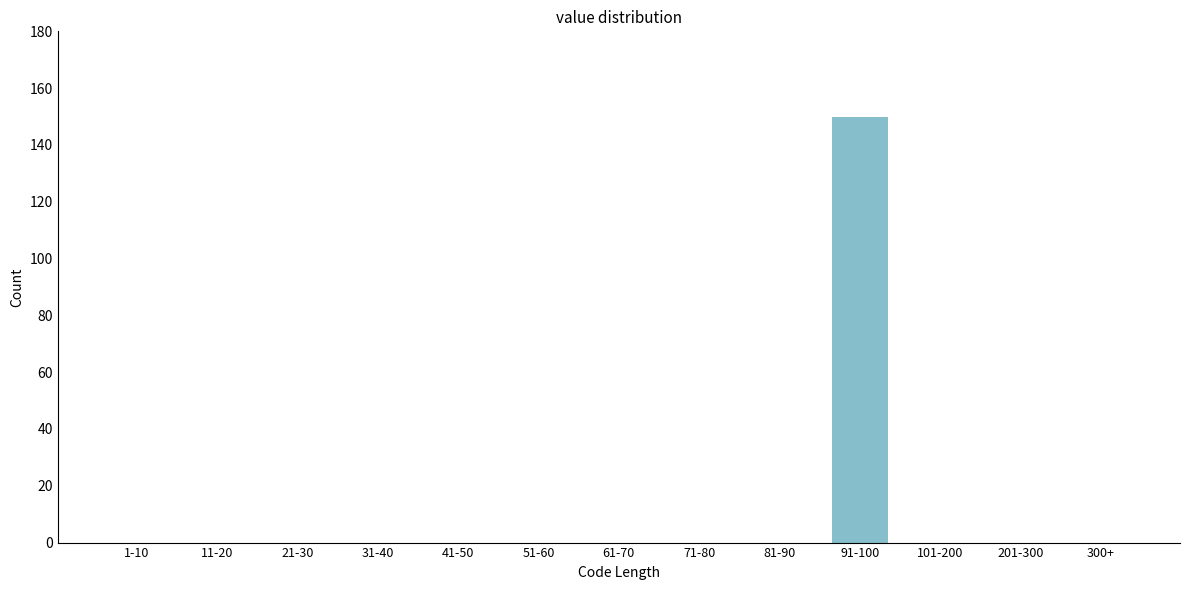

Reading left to right, transcribe all the data shown in this chart.

1-10=0	11-20=0	21-30=0	31-40=0	41-50=0	51-60=0	61-70=0	71-80=0	81-90=0	91-100=150	101-200=0	201-300=0	300+=0